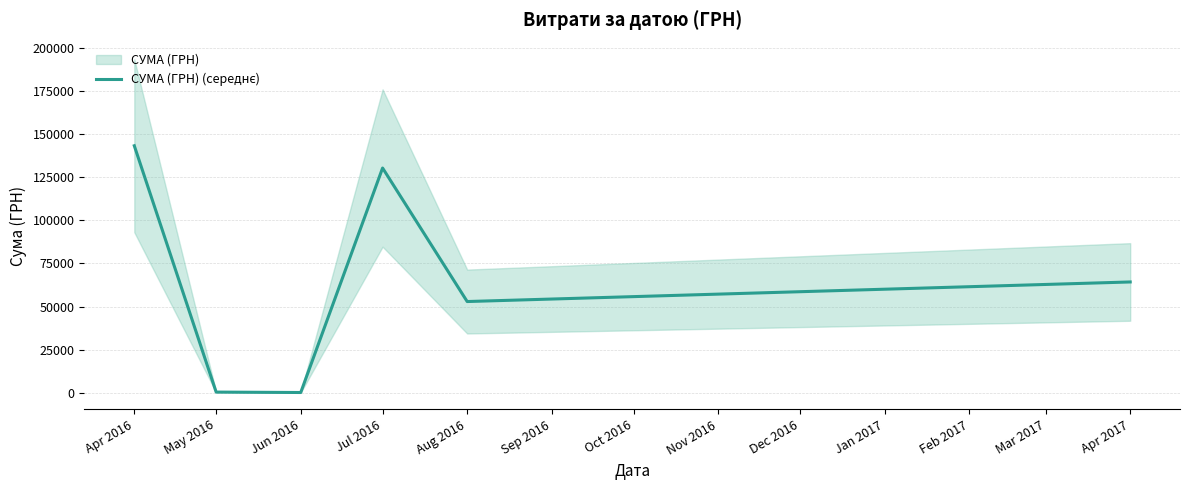

What is the label of the 6th point from the right?

Apr 2016